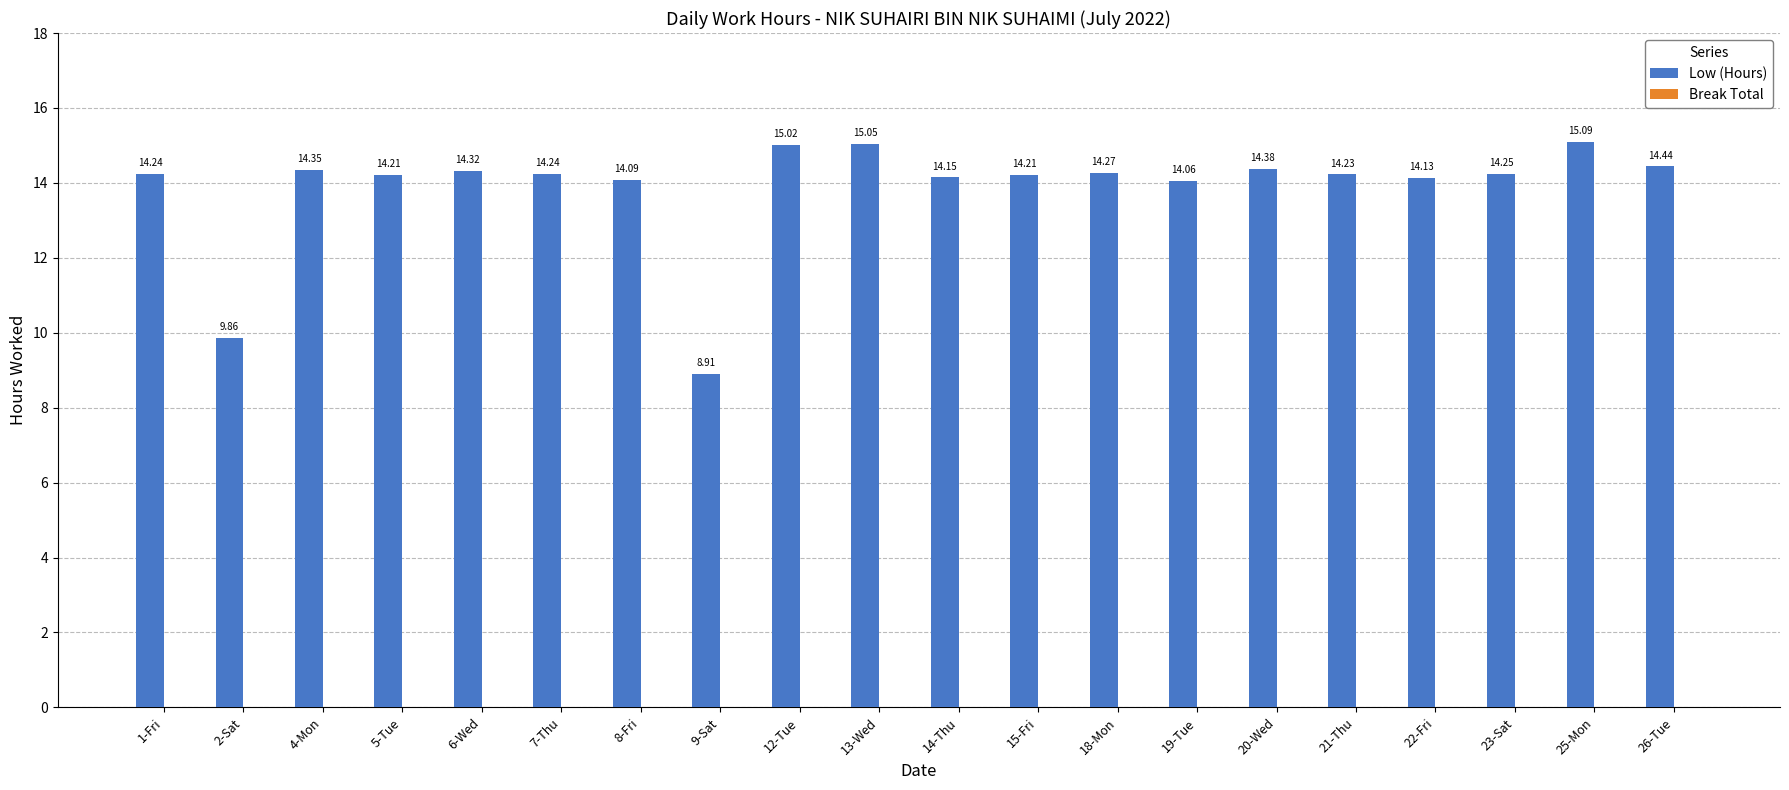

What is the ratio of the value at 4-Mon to the value at 9-Sat?

1.6